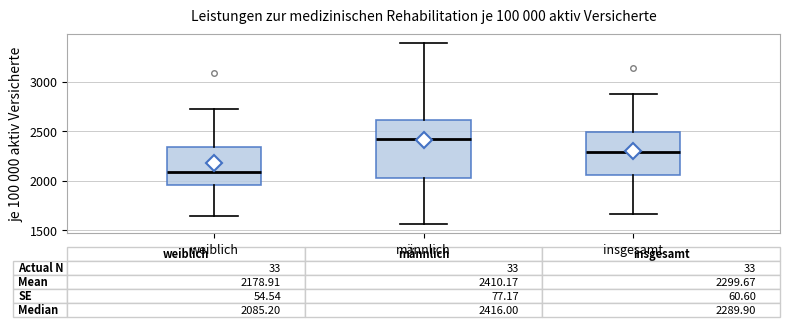

Which box is the tallest, from its lower edge to its upper edge?

männlich